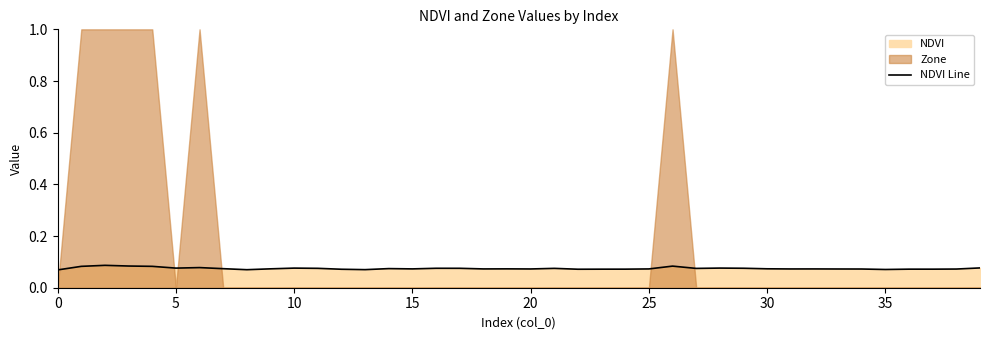

The NDVI Line series shows 0.0 at 0. True or false?

False